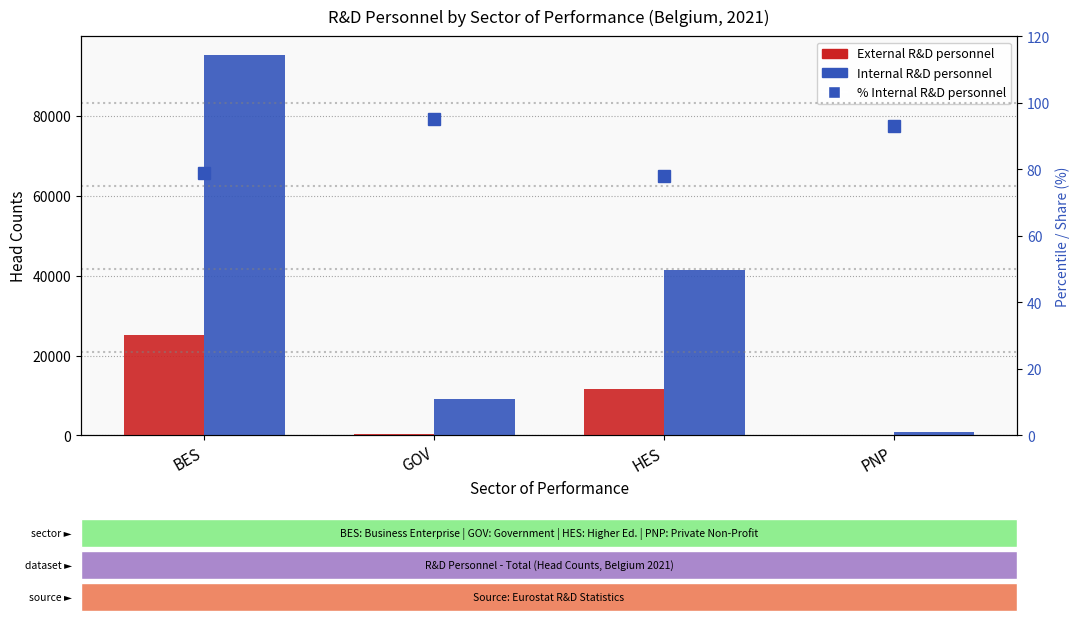

Reading right to left, what are all the values shown in this chart?

External R&D personnel: 70.0	11644.0	453.0	25219.0
Internal R&D personnel: 934.0	41500.0	9224.0	95180.0
% Internal: 93.0	78.1	95.3	79.1